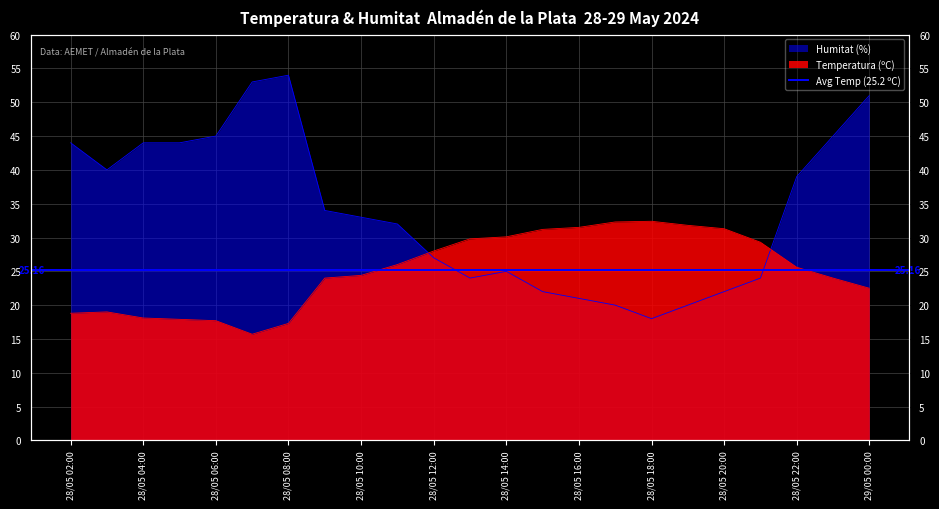

The value of Temperatura (ºC) at 28/05 13:00 is 29.8. True or false?

True